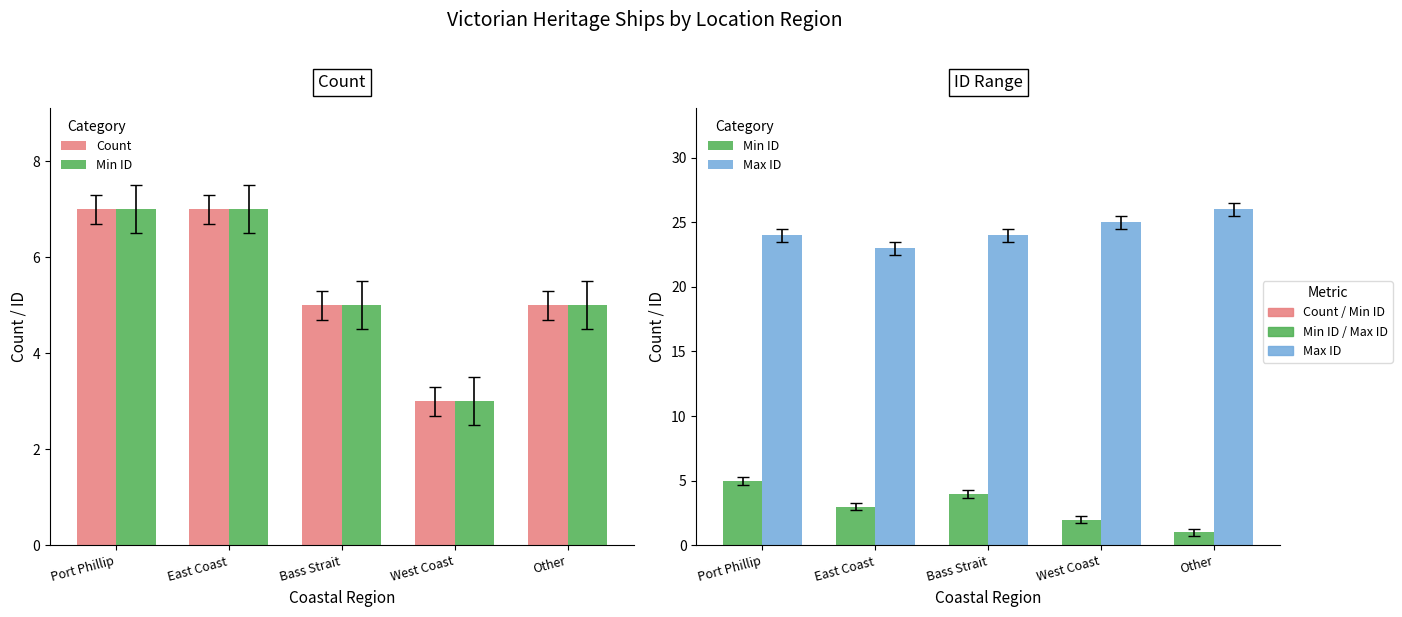

Reading left to right, what are all the values shown in this chart?

Count: 7	7	5	3	5
Min ID: 5	3	4	2	1
Max ID: 24	23	24	25	26